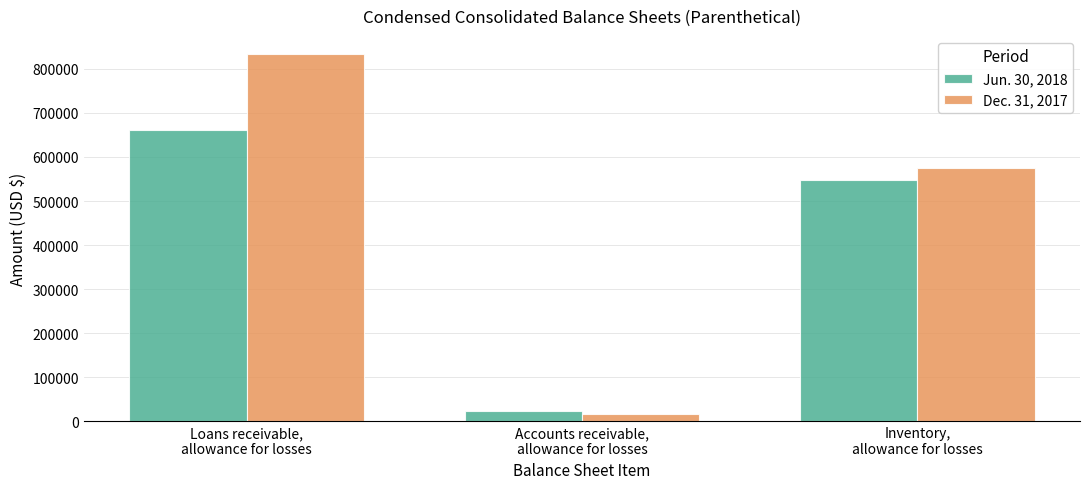

What is the label of the 3rd bar from the left?

Inventory,
allowance for losses